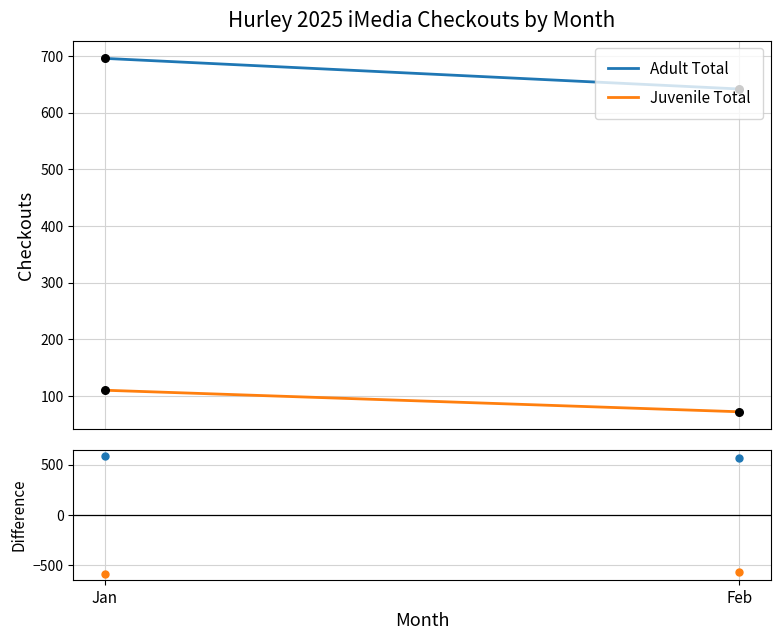

Which series contains the highest Y value?

Adult Total